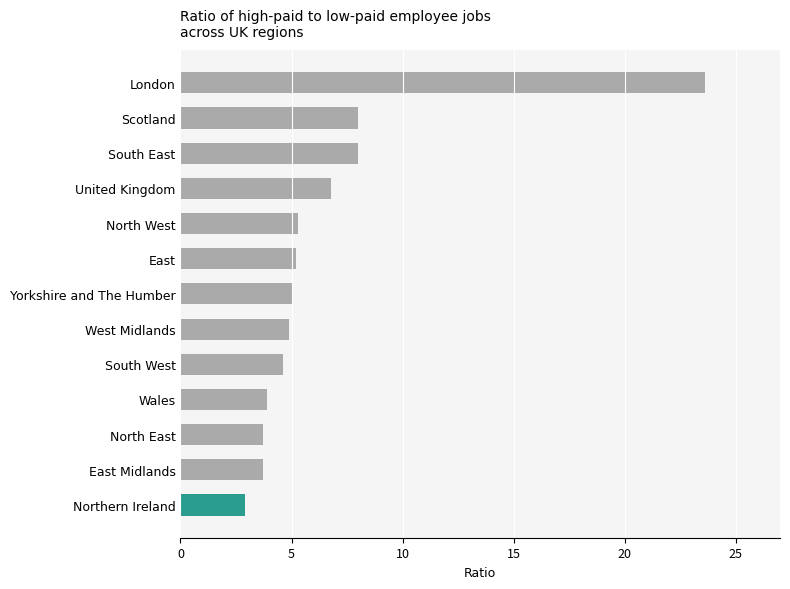

Are the bars horizontal?

Yes